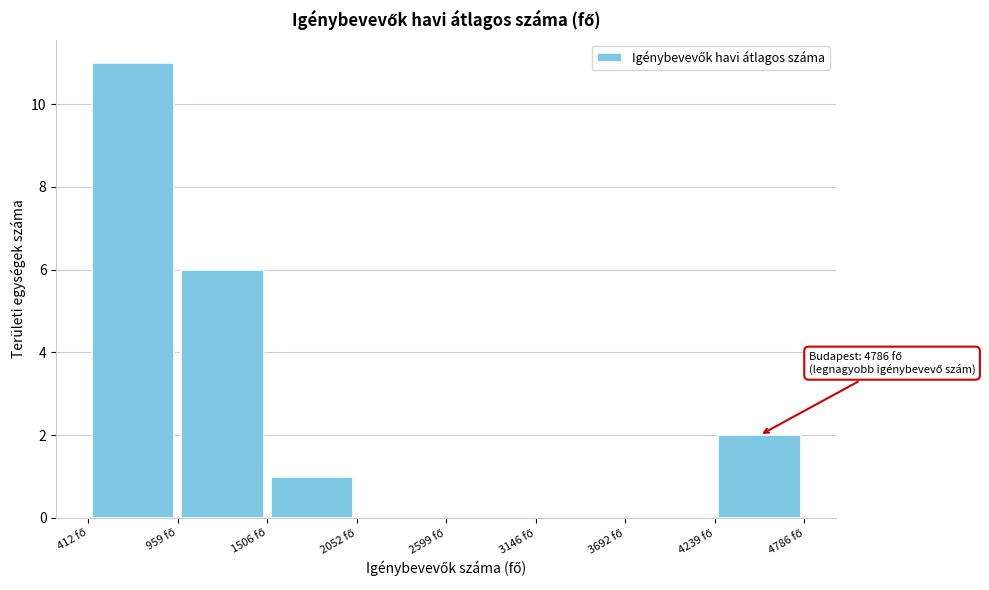

Over which range of the x-axis is the bar tallest?

400 to 1000